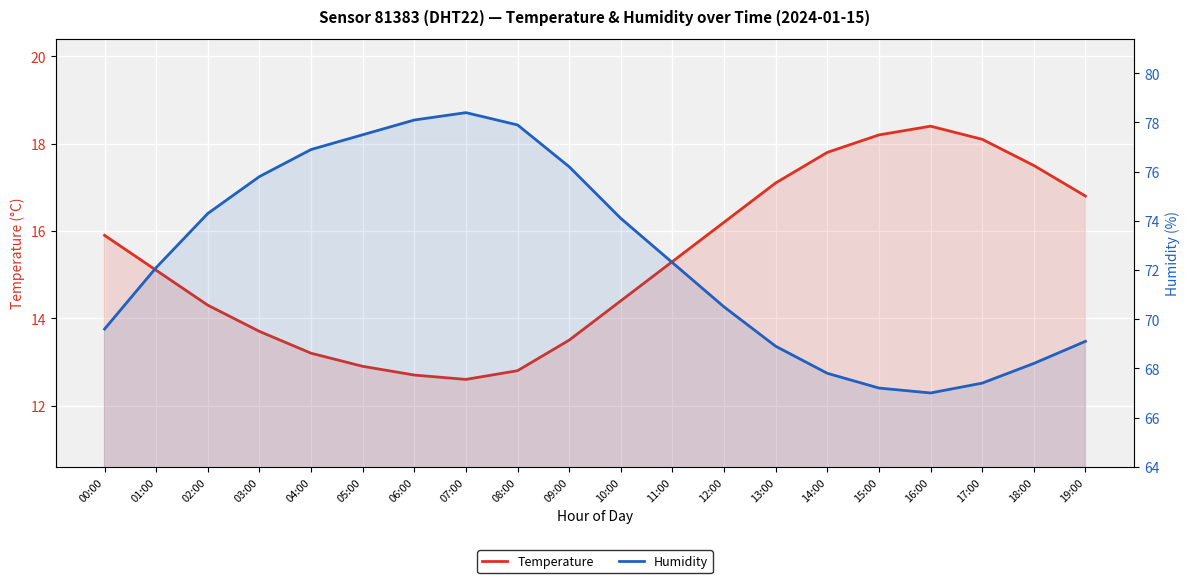

What value does the Temperature series have at 16:00?

18.4